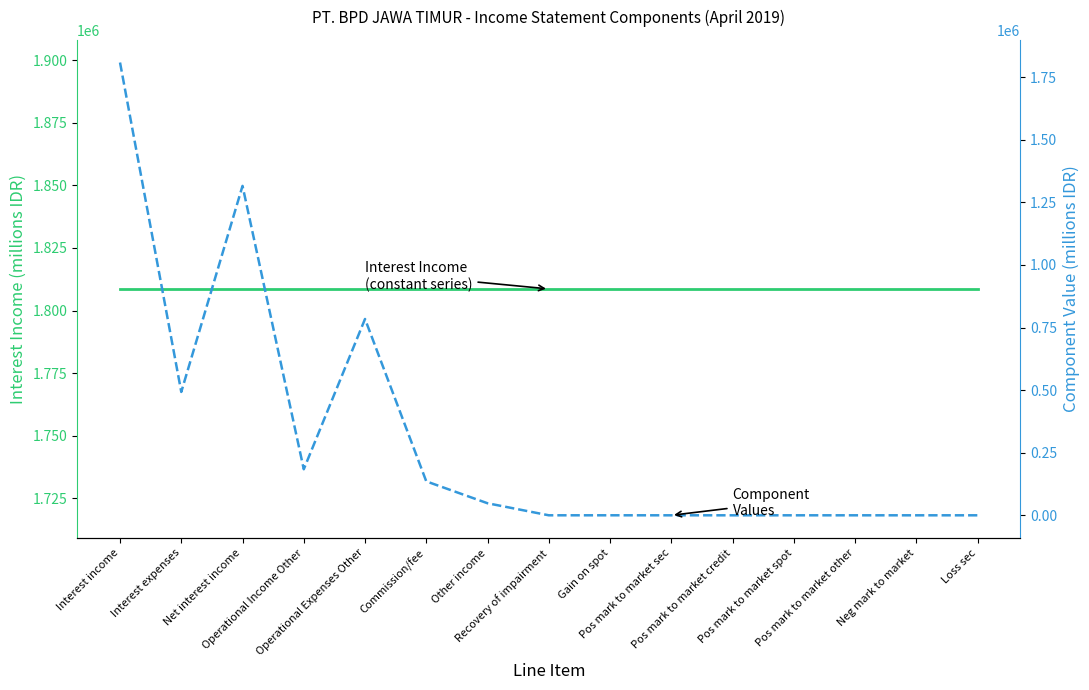

At which category does the chart reach its peak across all series?

Interest income